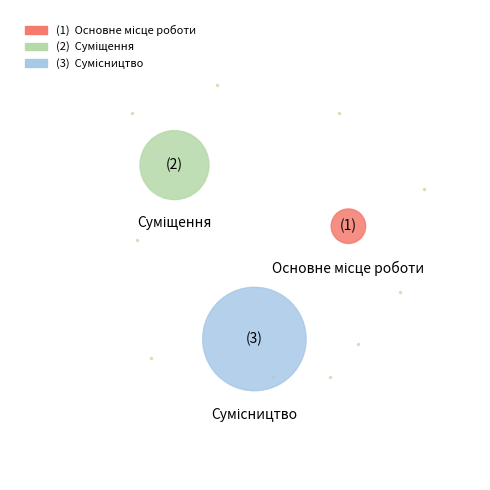

Rank the categories by value from highest to lowest.

Сумісництво, Суміщення, Основне місце роботи